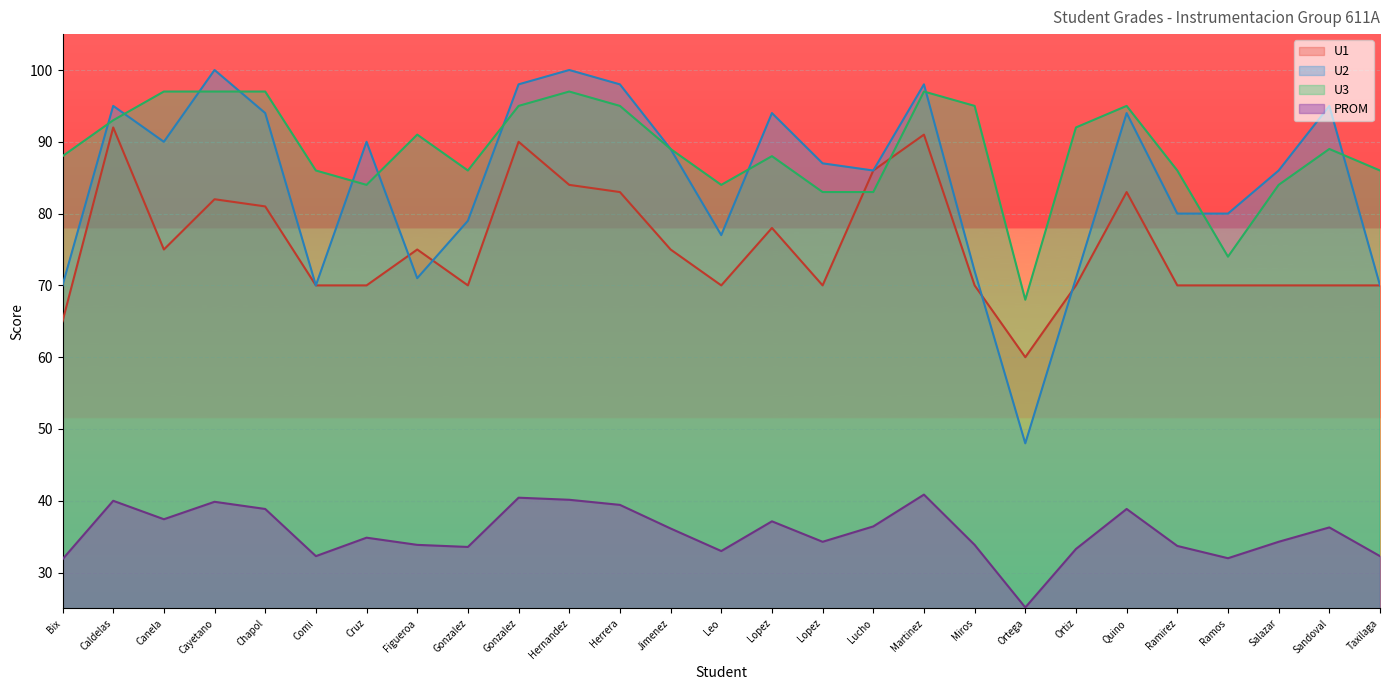

What are all the series names shown in the legend?

U1, U2, U3, PROM